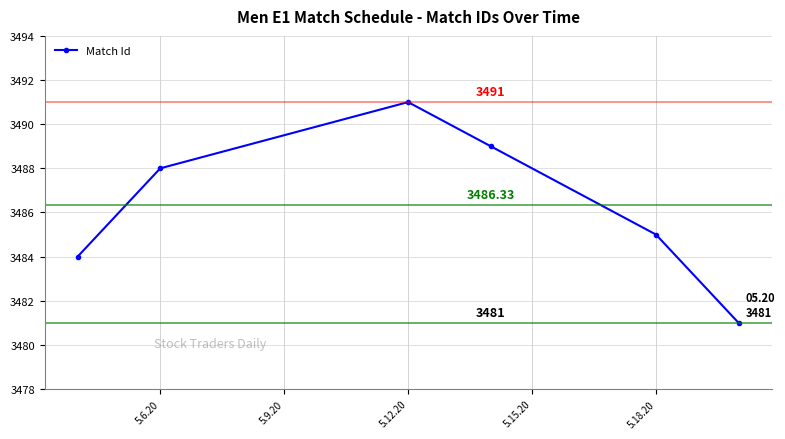

What is the greatest value displayed?

3491